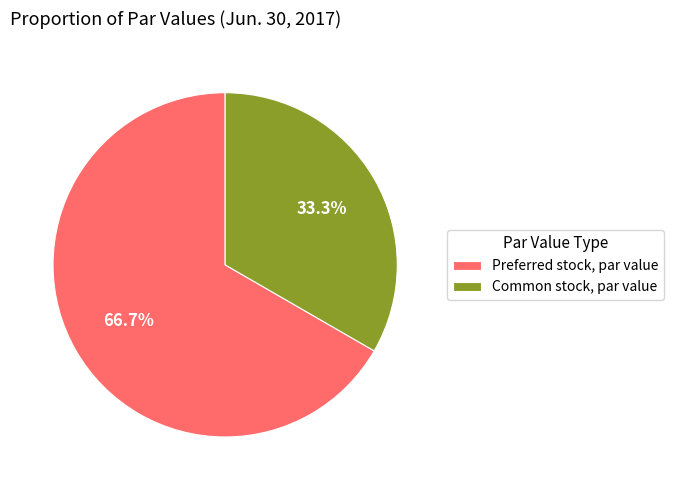

Rank the categories by value from lowest to highest.

Common stock, par value, Preferred stock, par value